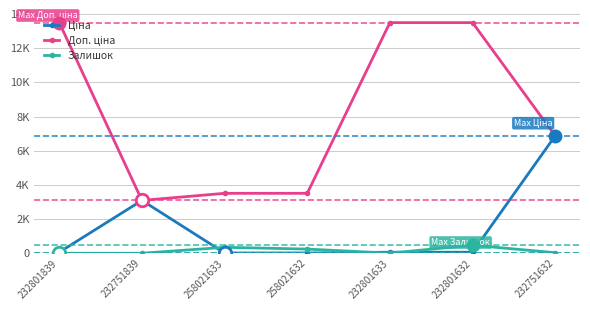

Does the chart have visible grid lines?

Yes